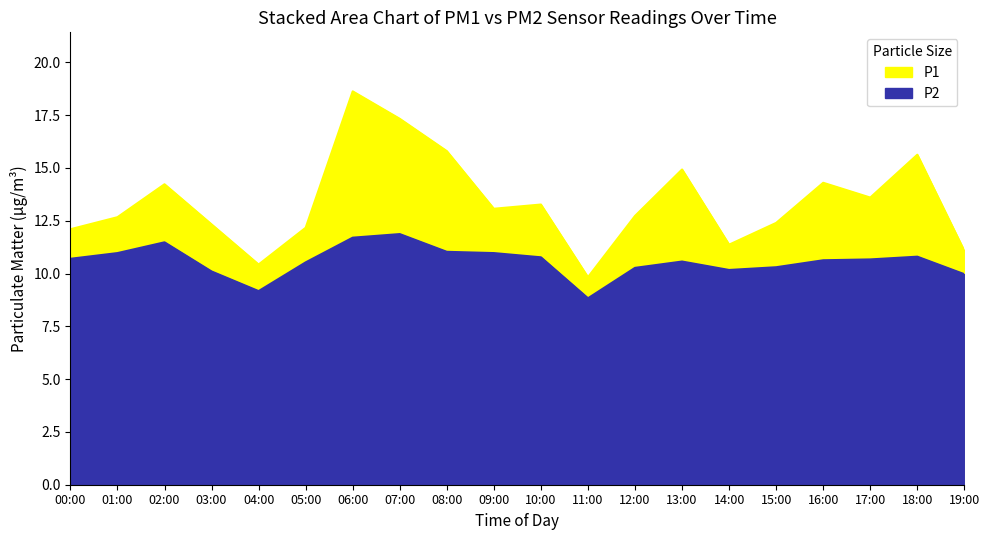

Where is the first local maximum for P2?

02:00